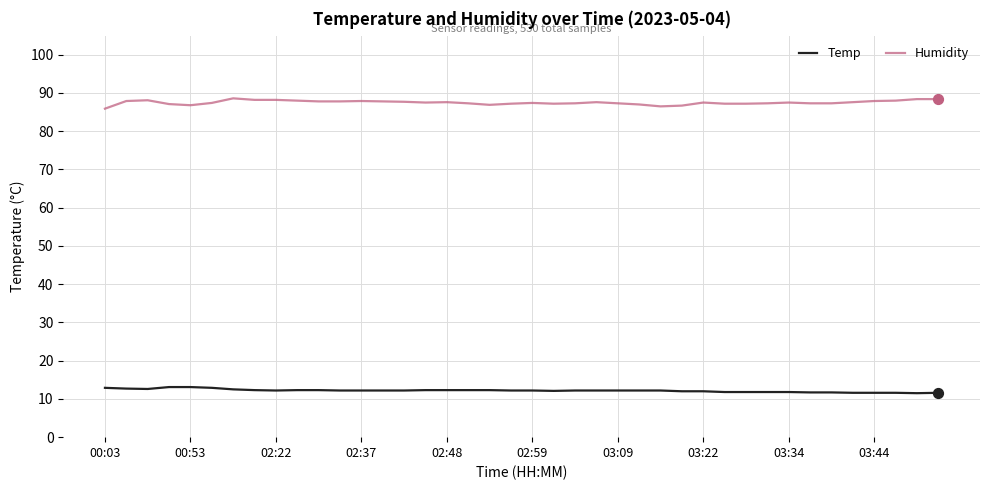

At how many categories does at least one series exceed 62?

40